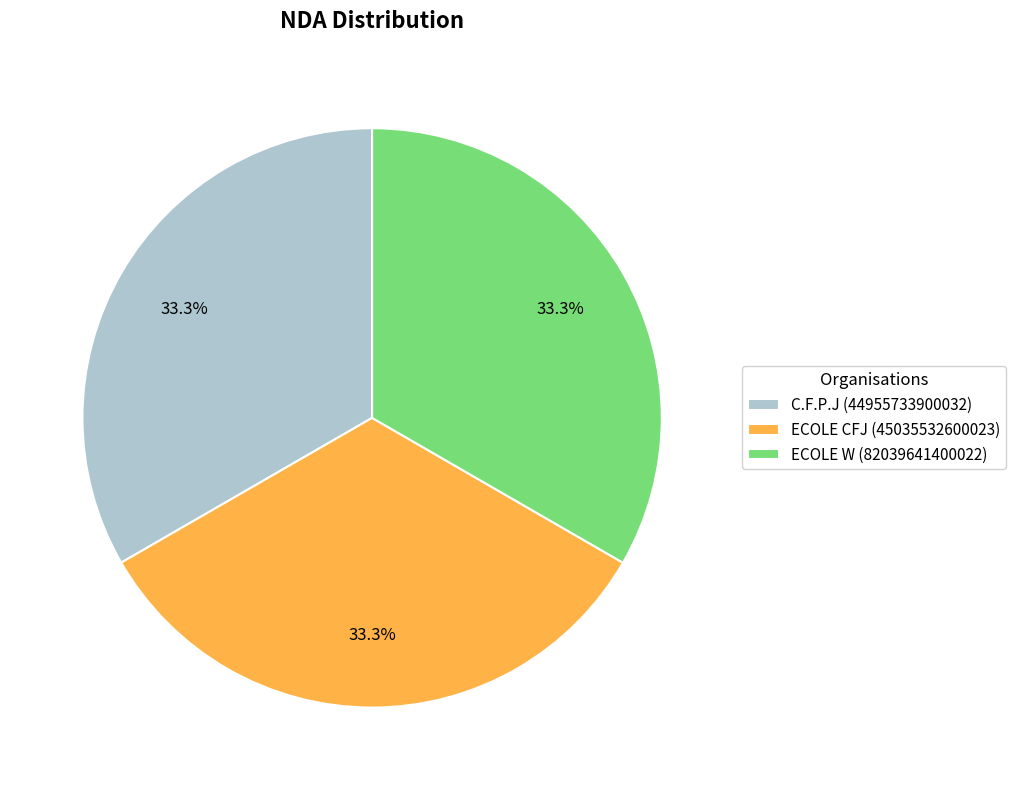

What is the ratio of the value at C.F.P.J (44955733900032) to the value at ECOLE W (82039641400022)?

1.0